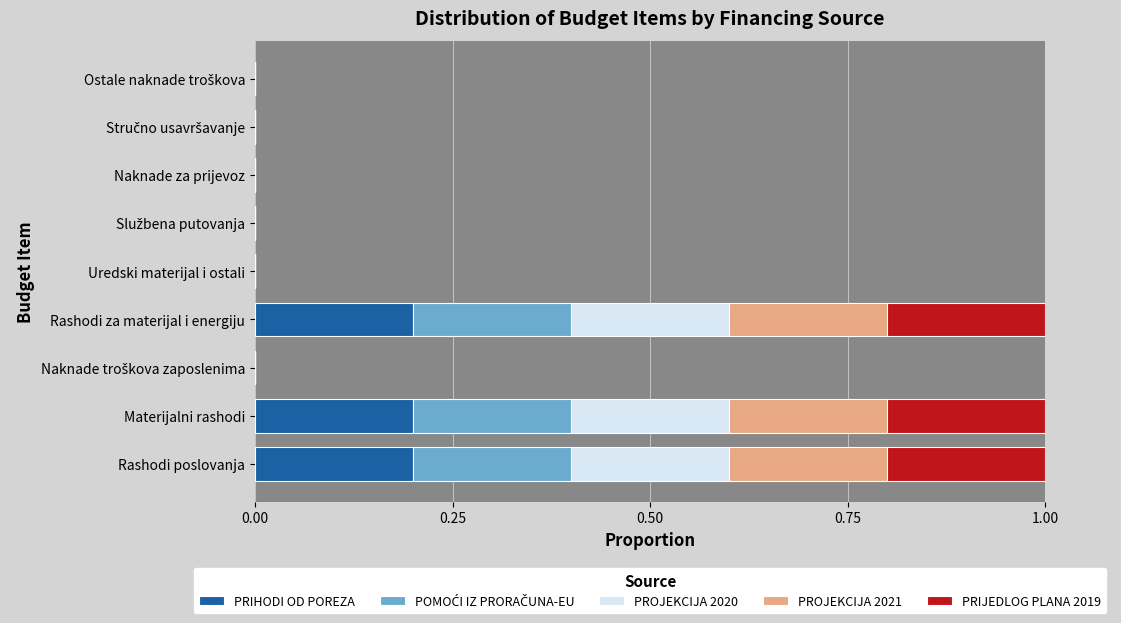

Is it true that PRIHODI OD POREZA equals 0.1 at Rashodi poslovanja?

False